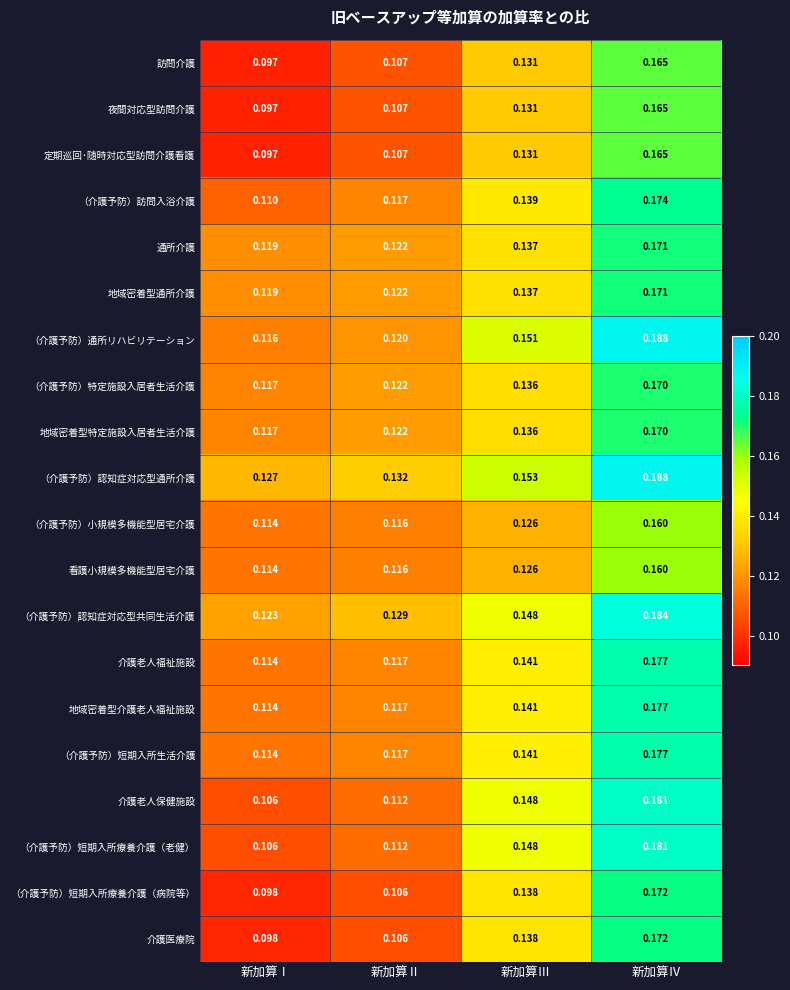

At which label does 定期巡回･随時対応型訪問介護看護 reach its peak?

新加算Ⅳ